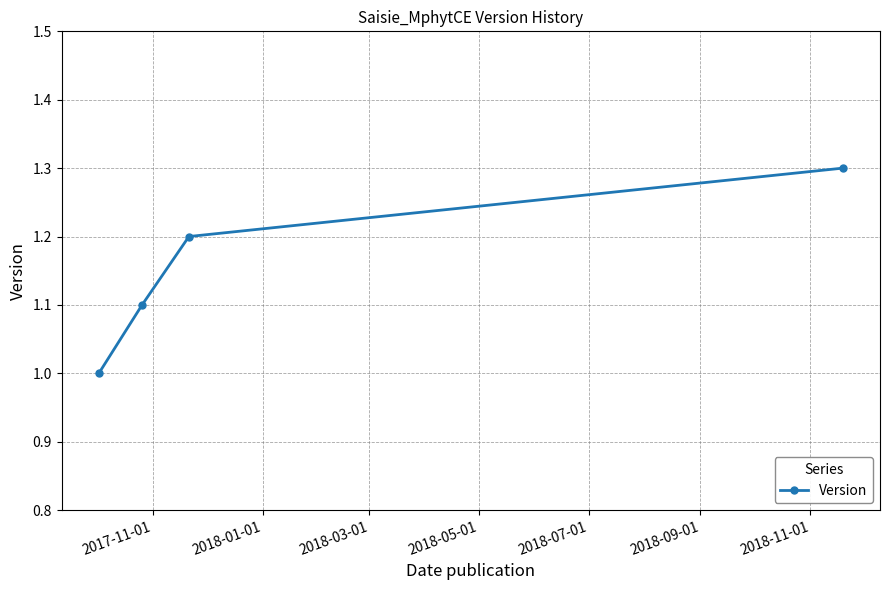

True or false: there are more than 1 points higher than both neighbors.

False